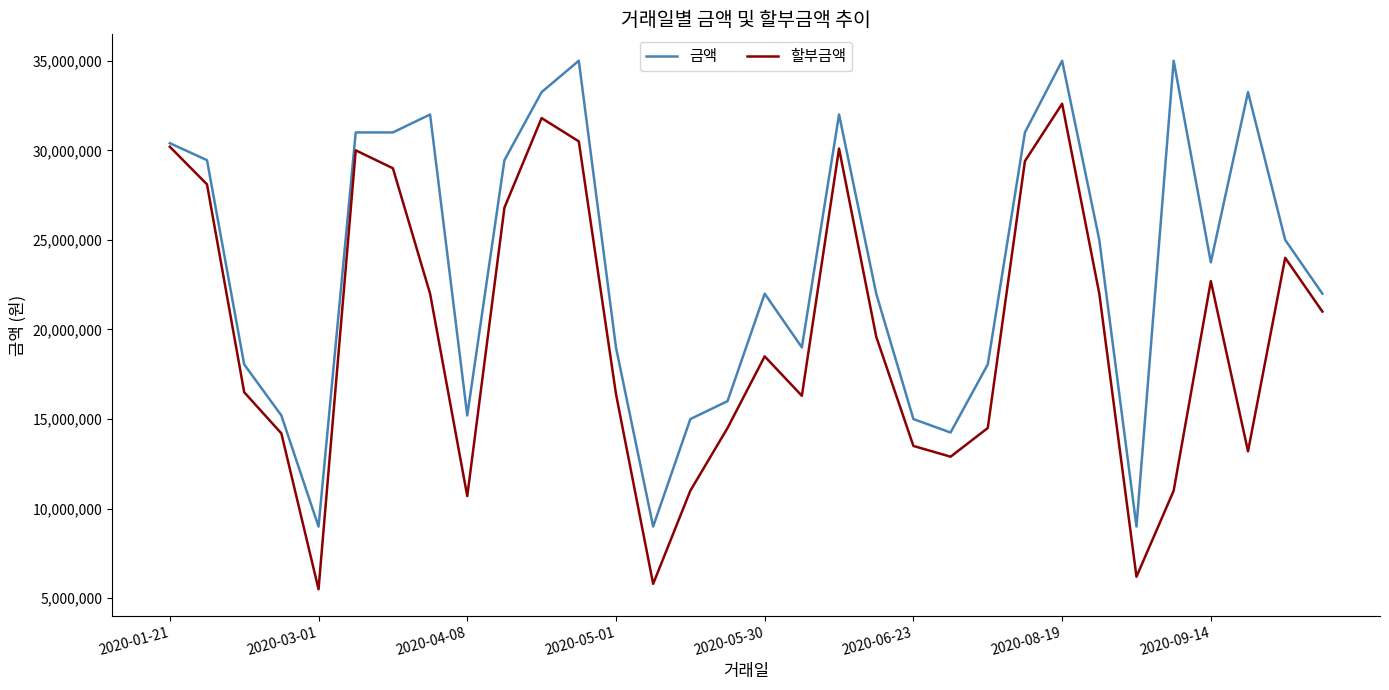

List the series in order of their overall mean, highest first.

금액, 할부금액